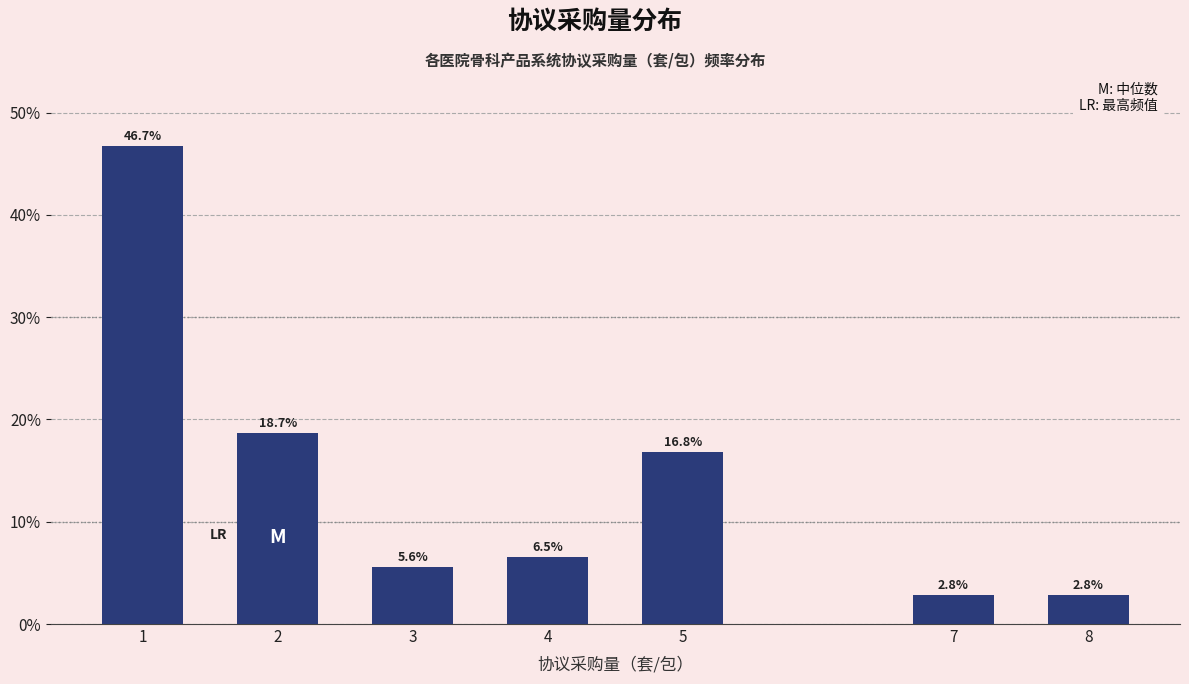

Reading left to right, extract all data points from this chart.

1=46.7	2=18.7	3=5.6	4=6.5	5=16.8	7=2.8	8=2.8